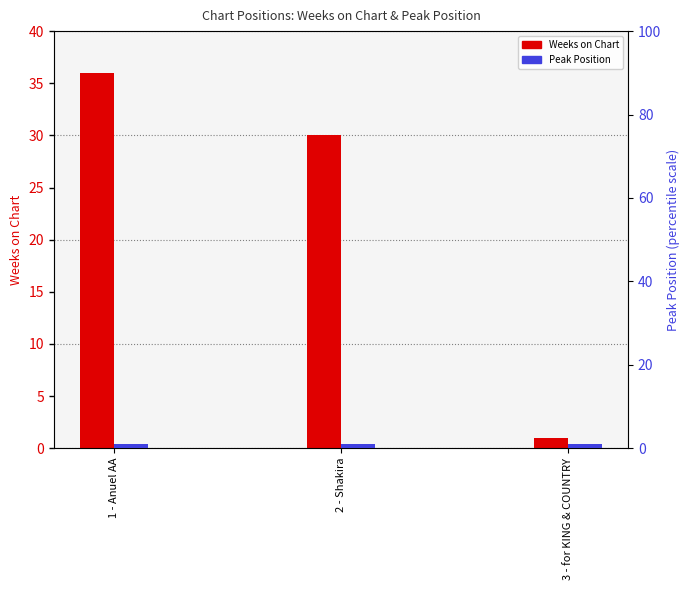

What is the value of the Peak Position bar at the 2nd from the left?

1